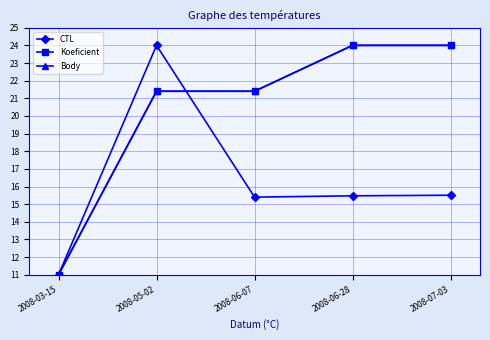

Does the chart have visible grid lines?

Yes